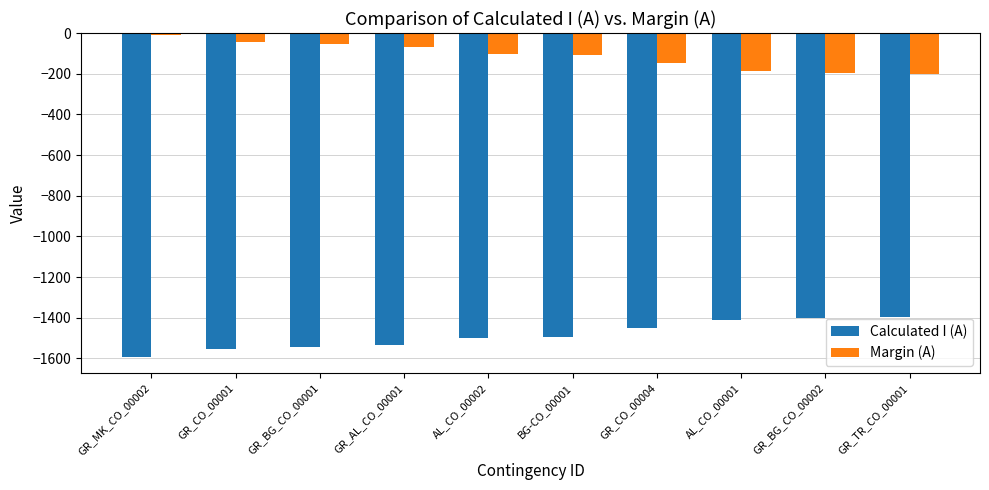

Rank the series at GR_BG_CO_00001 from highest to lowest value.

Margin (A), Calculated I (A)